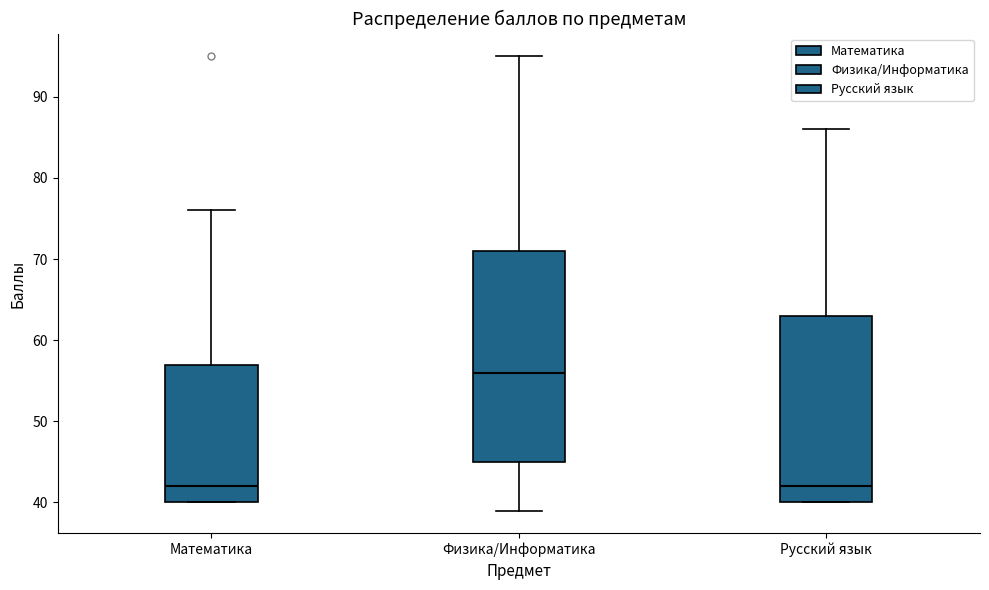

Reading left to right, transcribe this box plot: for each box, give where its median line is, the range the box spans, and where its two whiskers end, as read against the y-axis. The values are not printed on the chart, so give them approximately, as read against the axis.

Математика: median 42, box 40 to 57, whiskers 40 to 76
Физика/Информатика: median 56, box 45 to 71, whiskers 39 to 95
Русский язык: median 42, box 40 to 63, whiskers 40 to 86